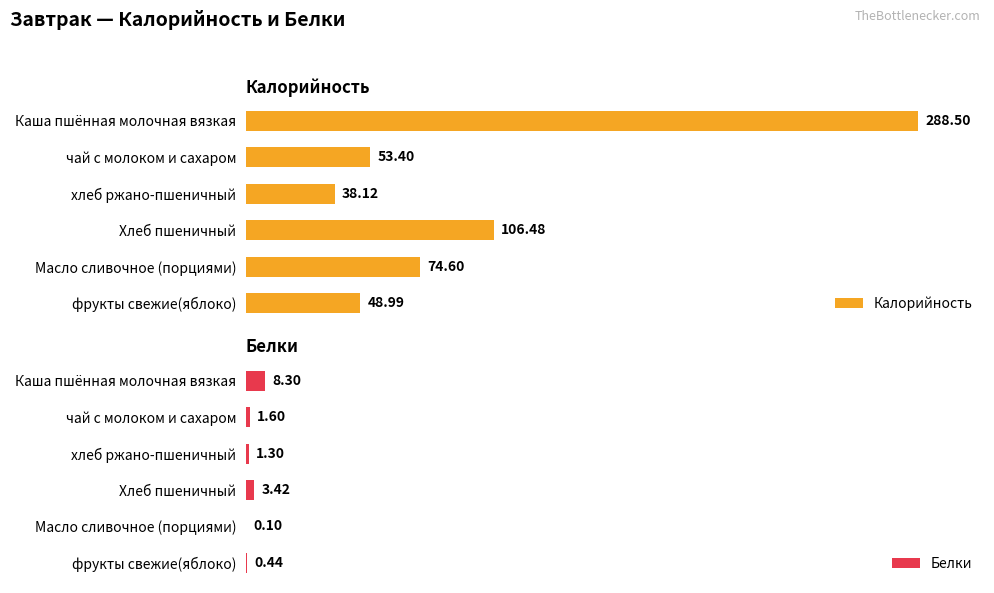

What is the difference between the highest and lowest values at чай с молоком и сахаром?

51.8